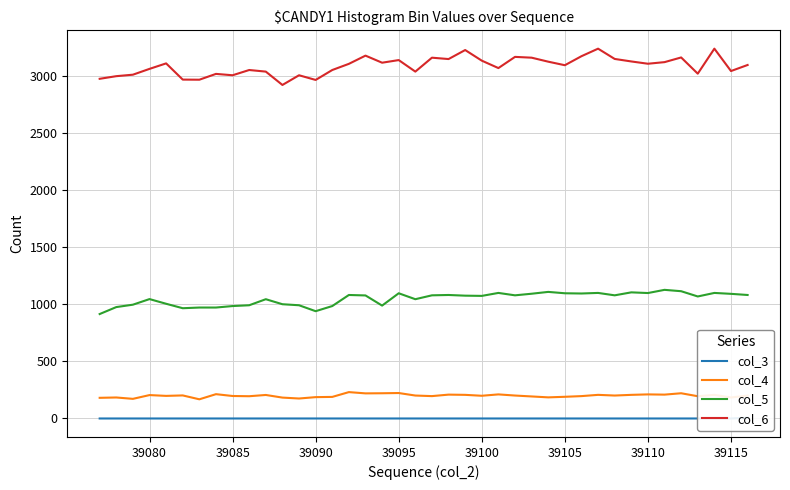

What is the difference between the maximum and second lowest values in the col_4 series?

59